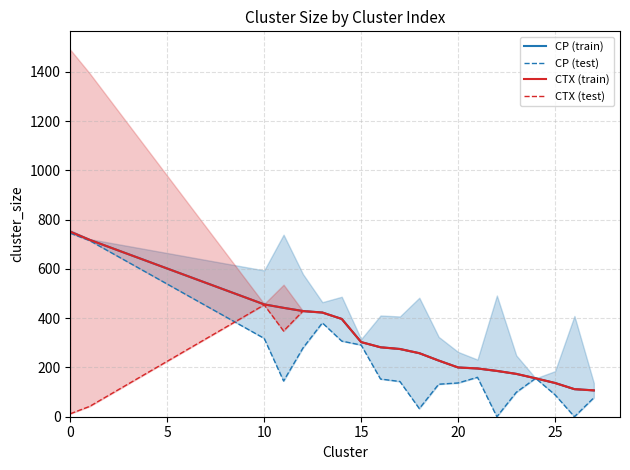

Which series has the largest total across all categories?

CP (train)